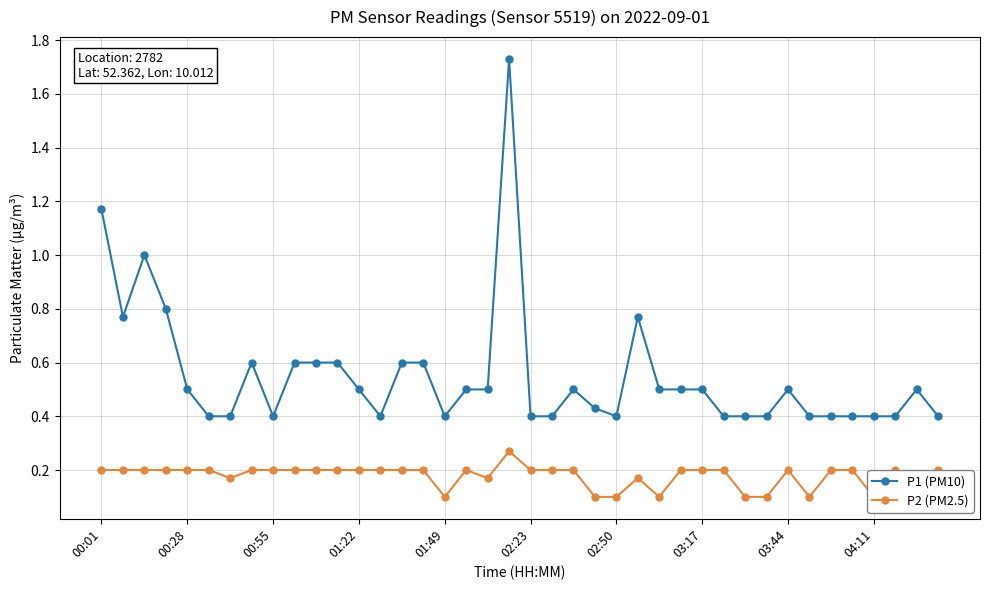

What is the difference between the maximum and second lowest values in the P1 (PM10) series?

1.3